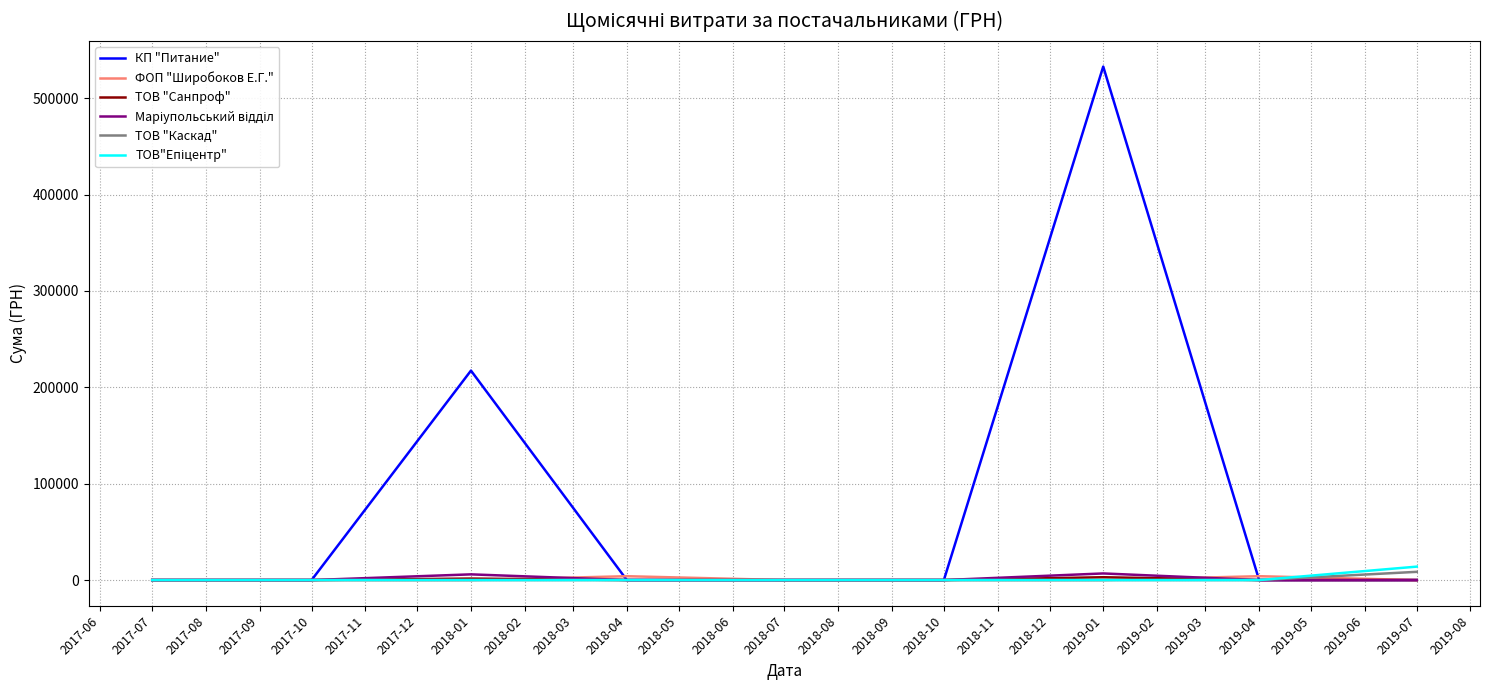

How many lines are shown in the chart?

6